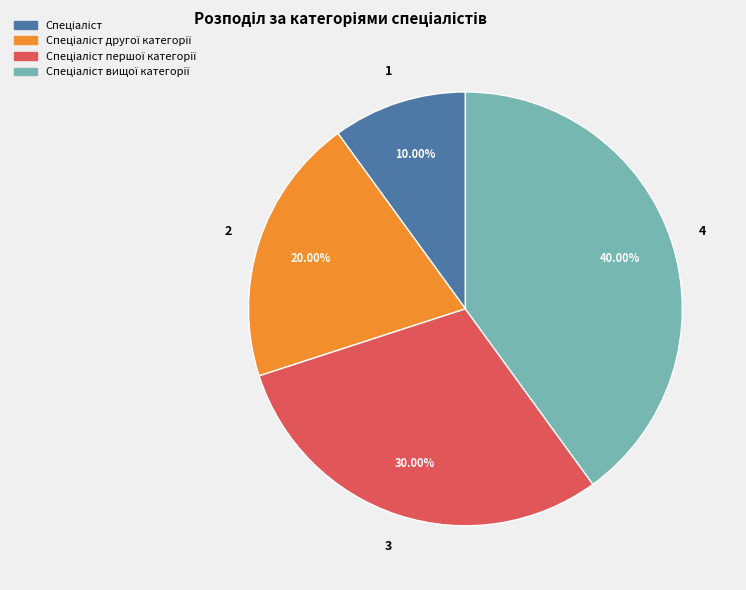

Does any single category account for the majority?

No